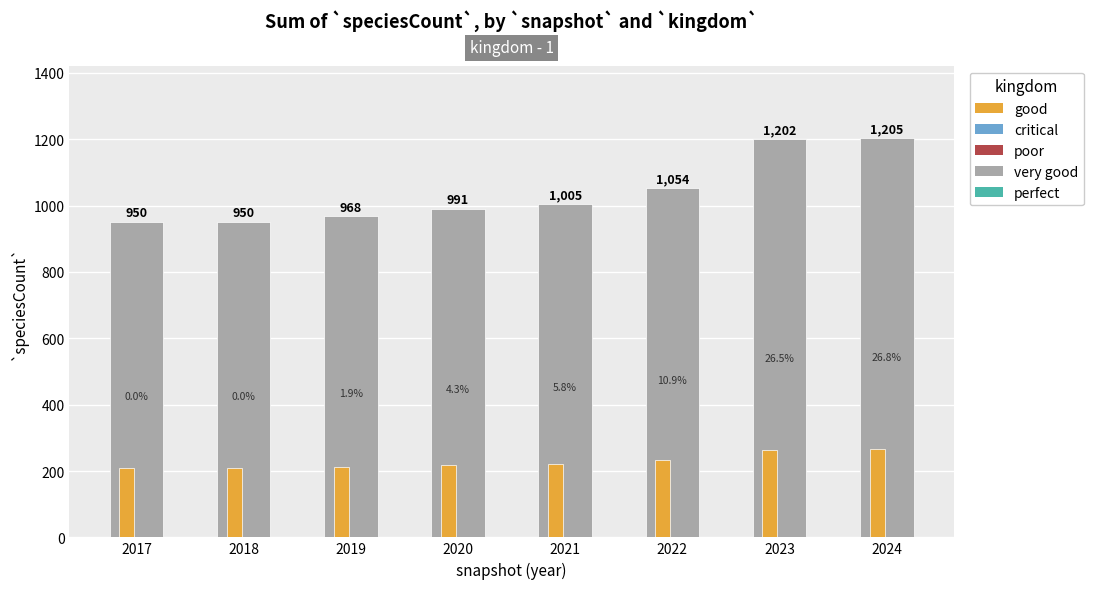

Reading right to left, what are all the values shown in this chart?

very good: 1205.0	1202.0	1054.0	1005.0	991.0	968.0	950.0	950.0
good: 265.1	264.4	231.9	221.1	218.0	213.0	209.0	209.0